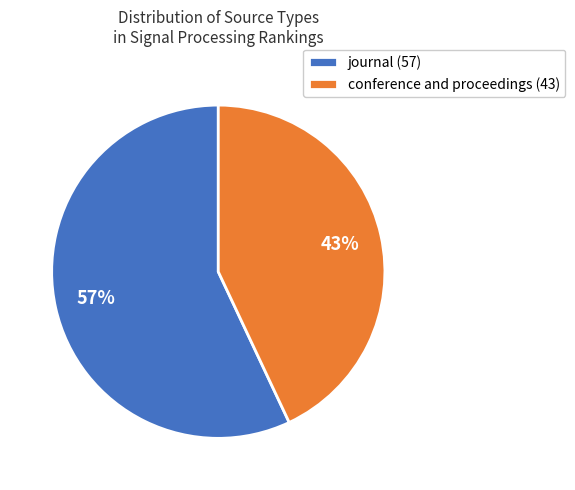

How many segments does this pie chart have?

2